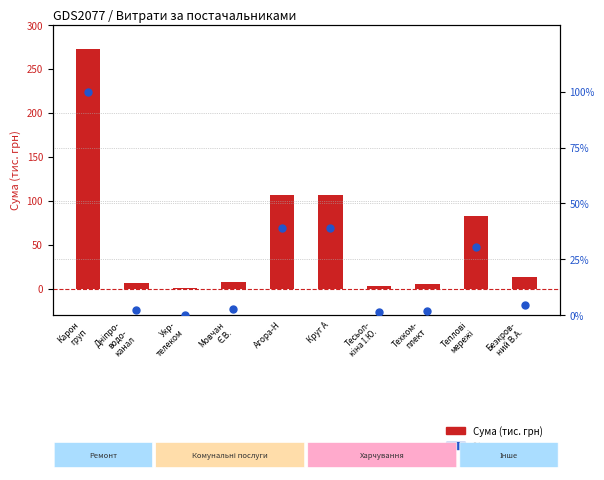

Which series reaches the minimum Y coordinate?

% від макс. суми